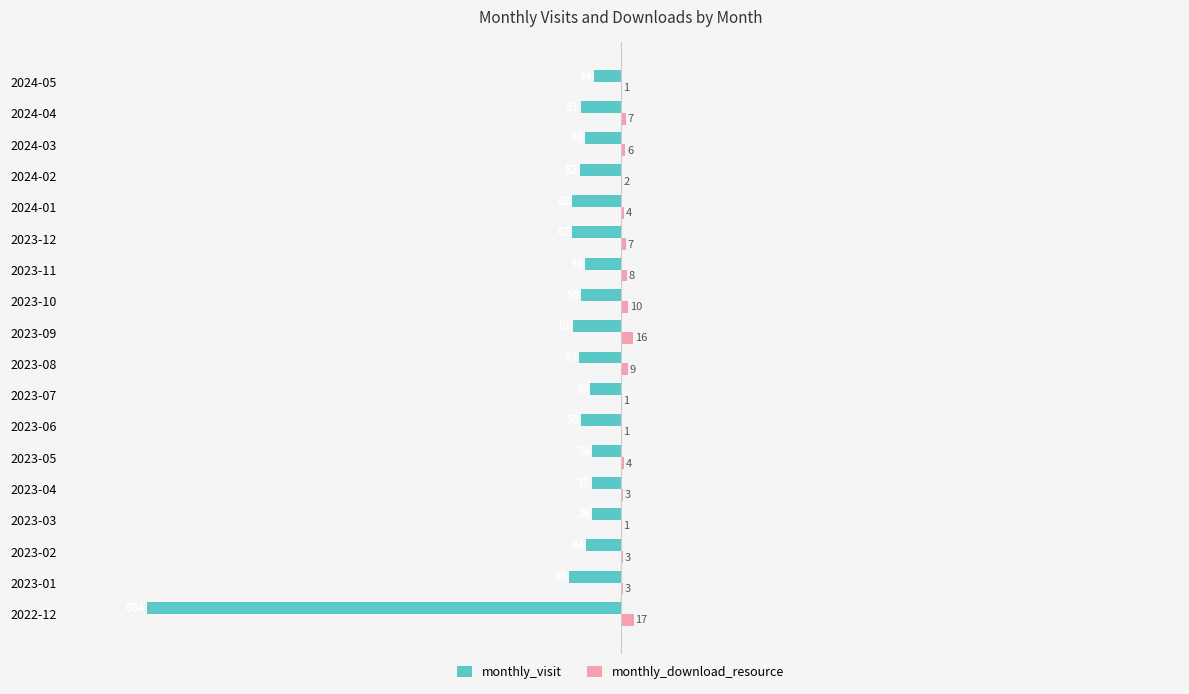

What is the sum of all monthly_visit values?

-1427